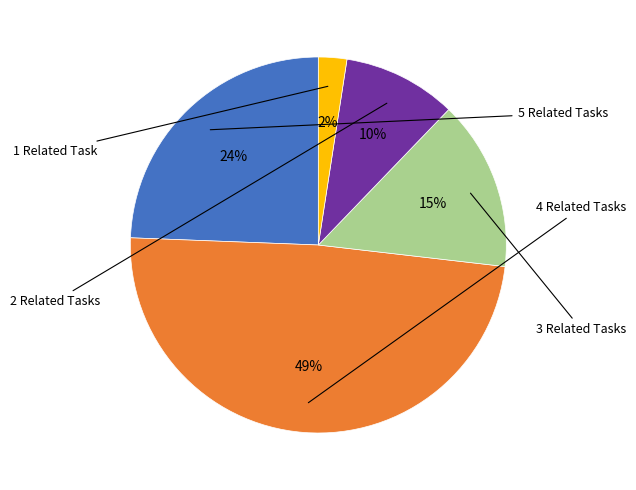

Does any single category account for the majority?

No